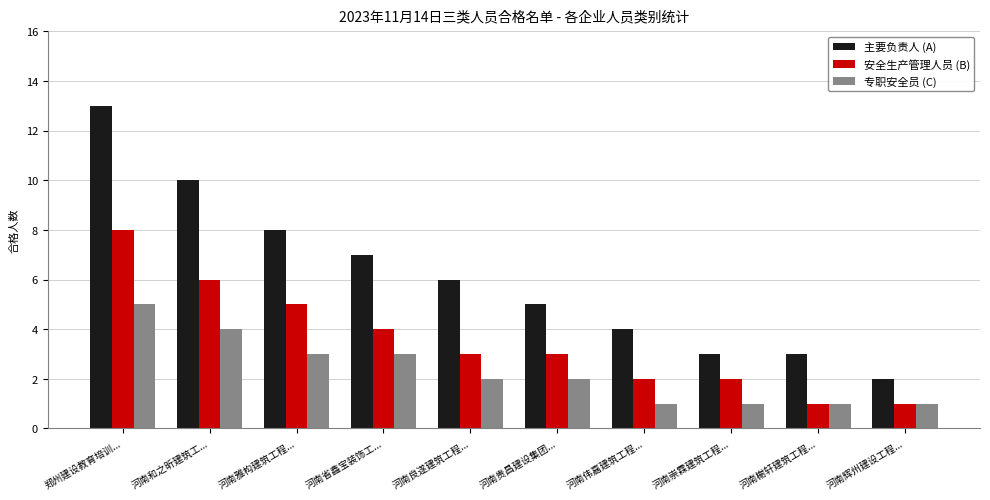

What is the total value across all series at 郑州建设教育培训...?

26